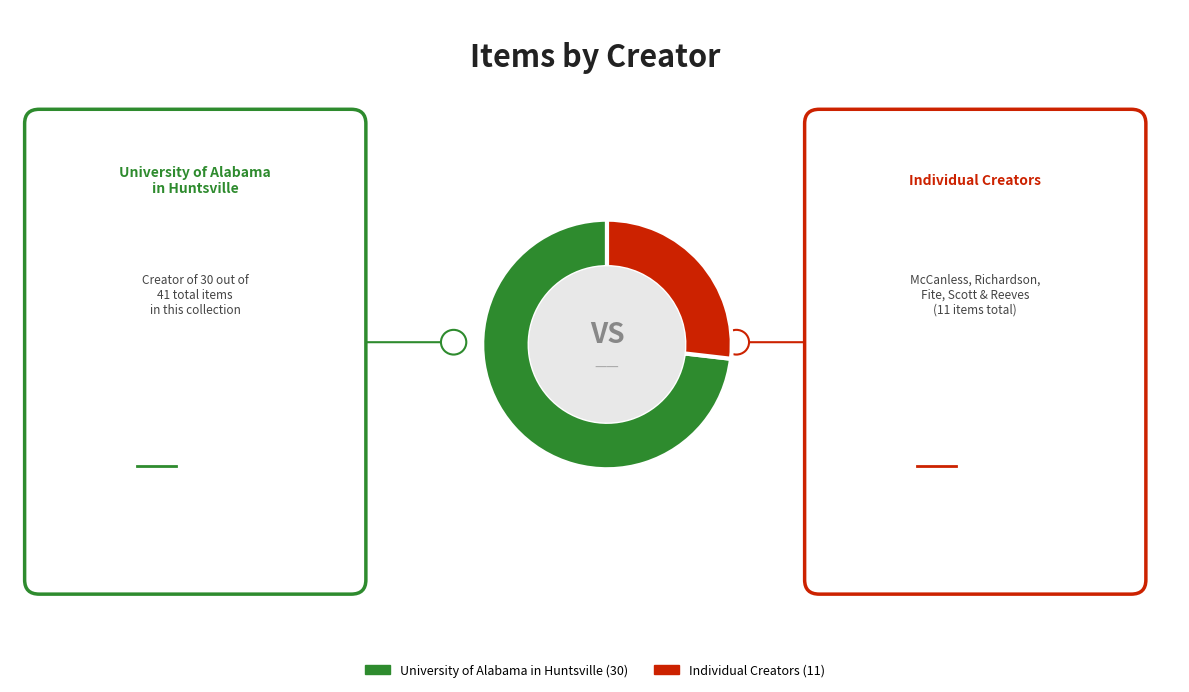

Is there any slice that represents more than half of the pie?

Yes